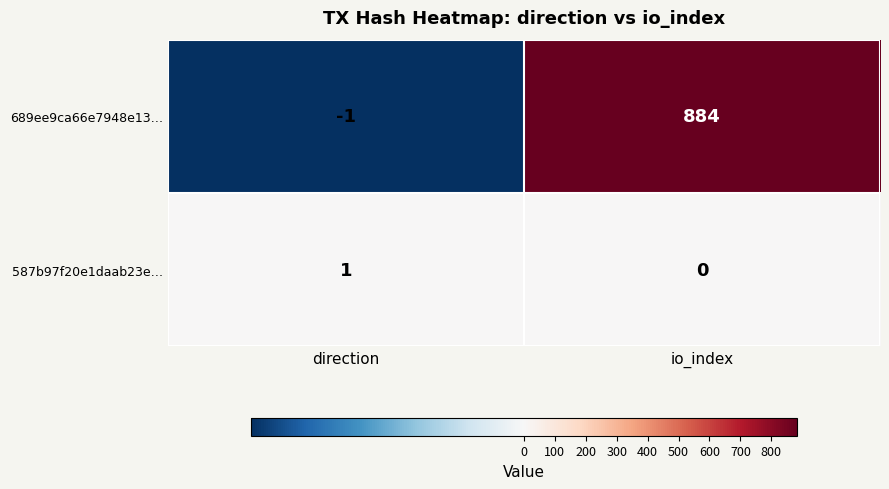

Which series has the largest total across all categories?

689ee9ca66e7948e13…